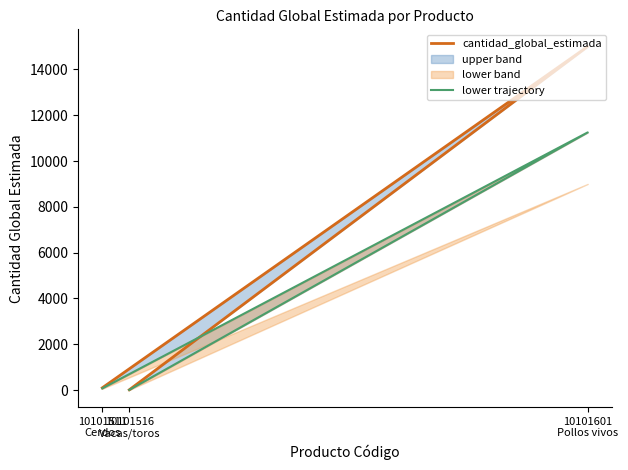

Which series has the largest total across all categories?

cantidad_global_estimada